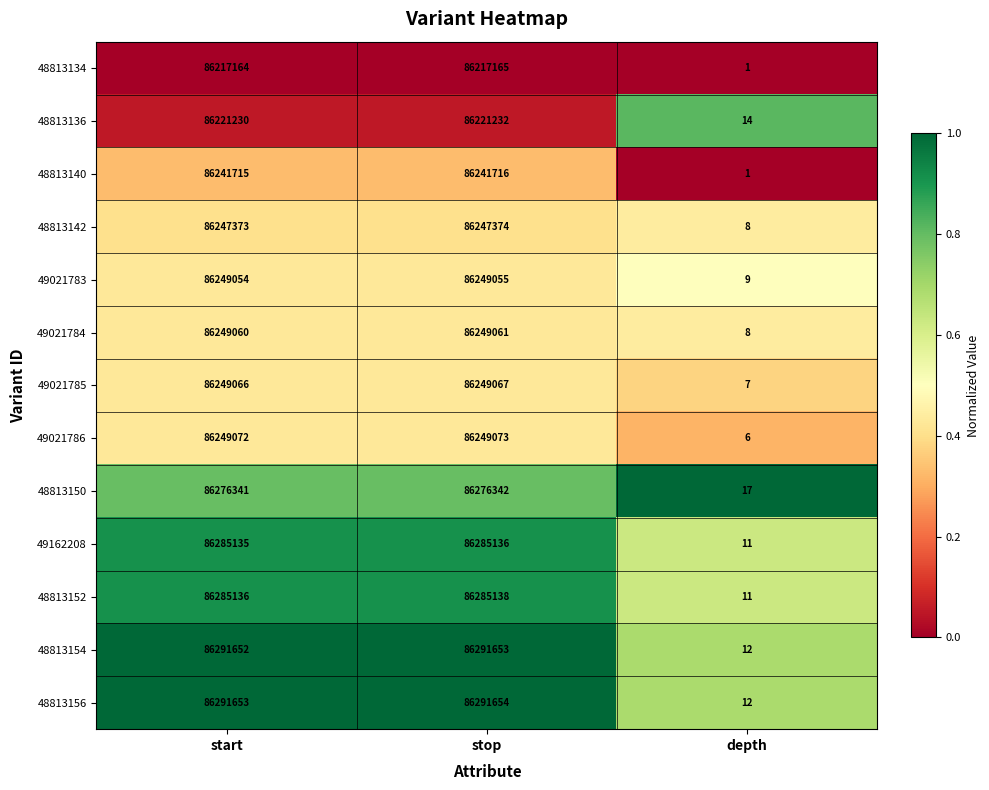

What is the greatest value displayed?

86291654